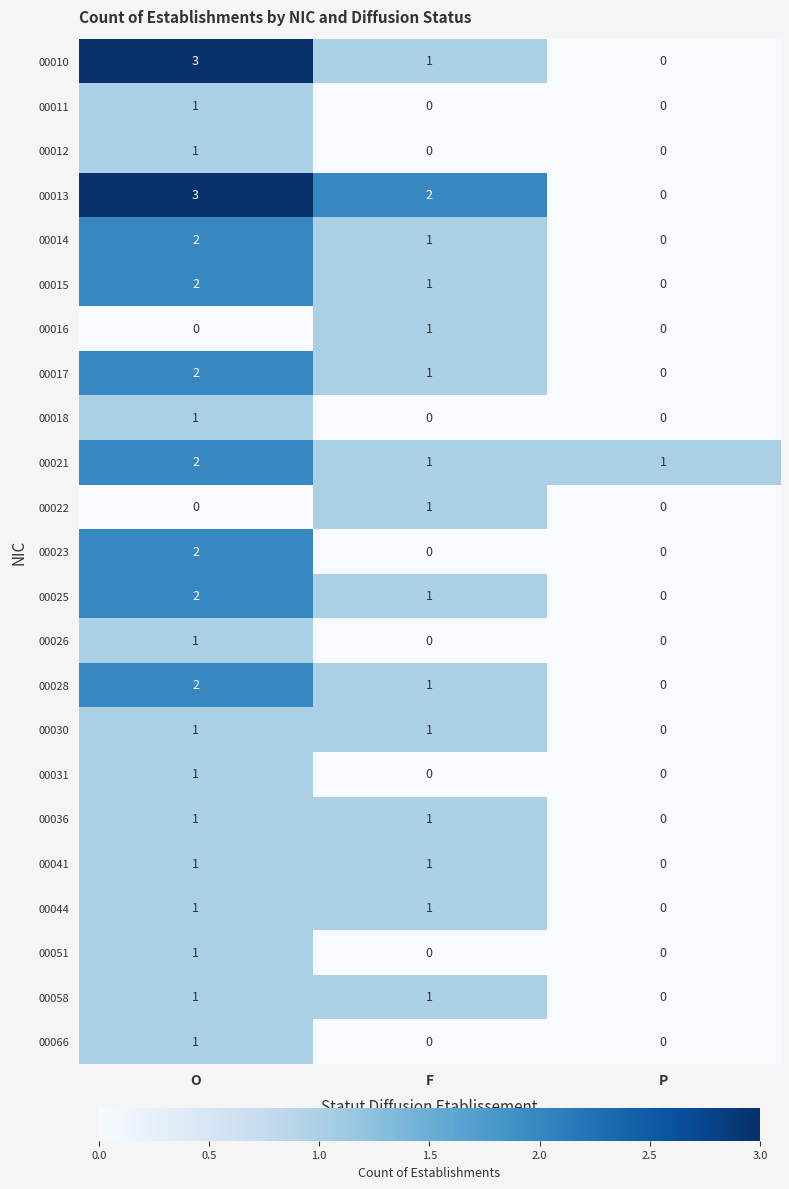

Between F and P, which series saw the biggest shift?

00013